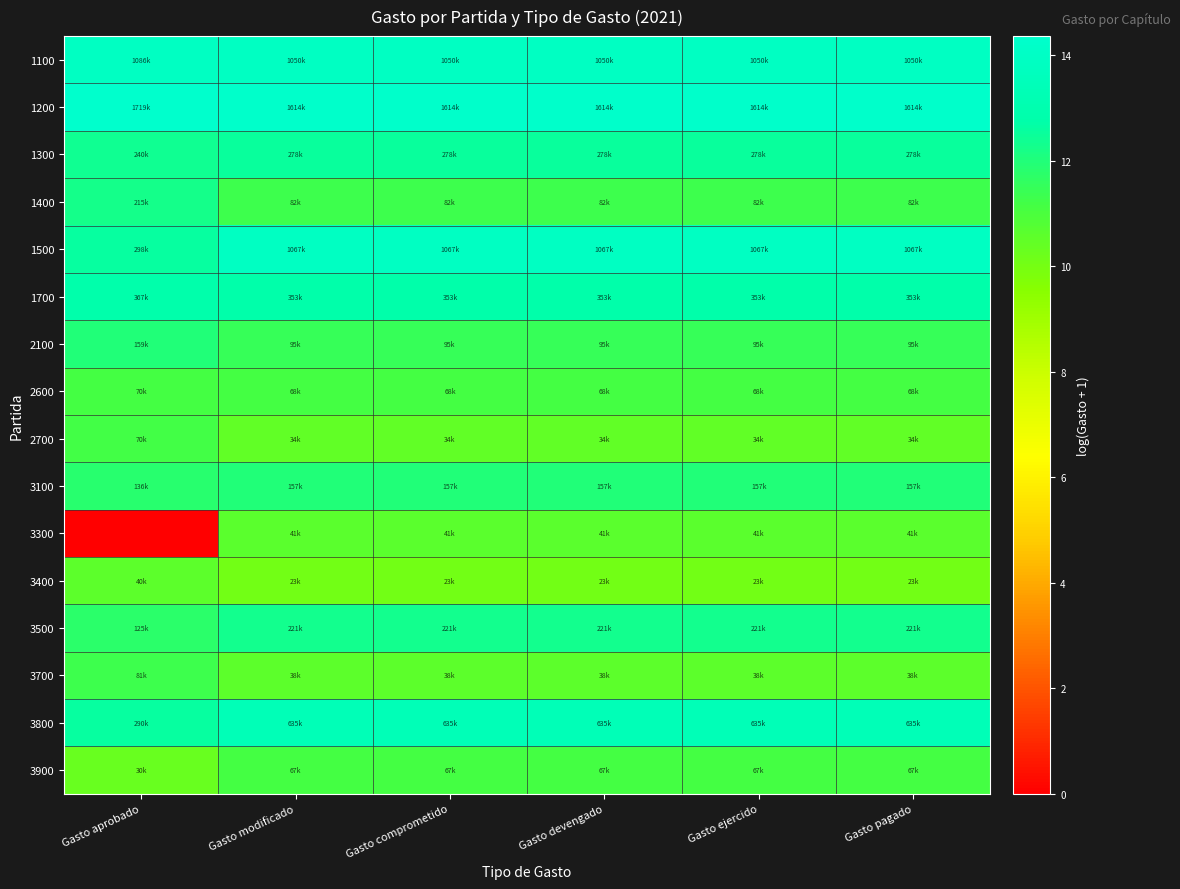

Between Gasto devengado and Gasto ejercido, which is larger?

Gasto devengado